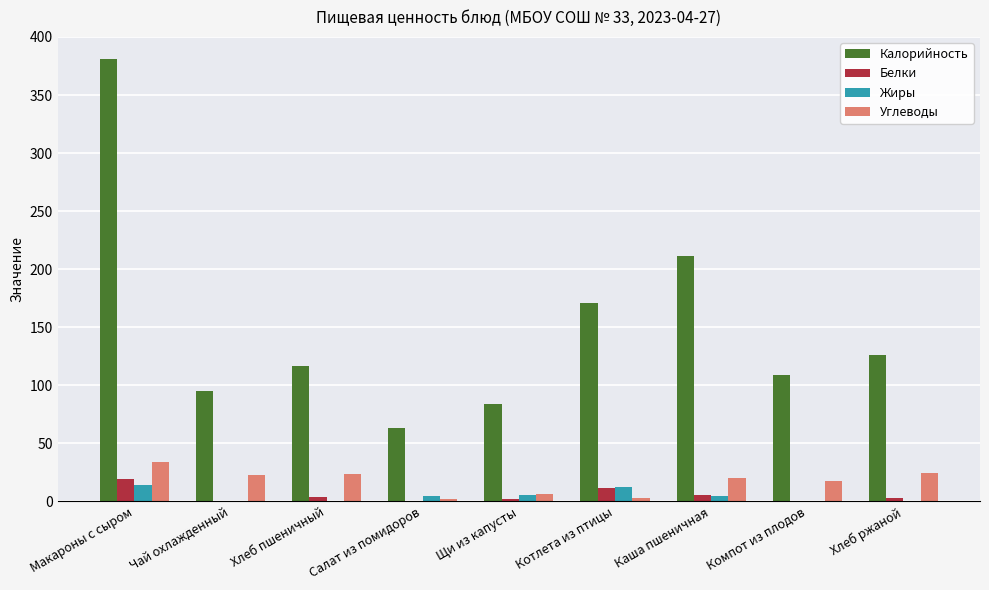

What is the greatest value displayed?

381.0